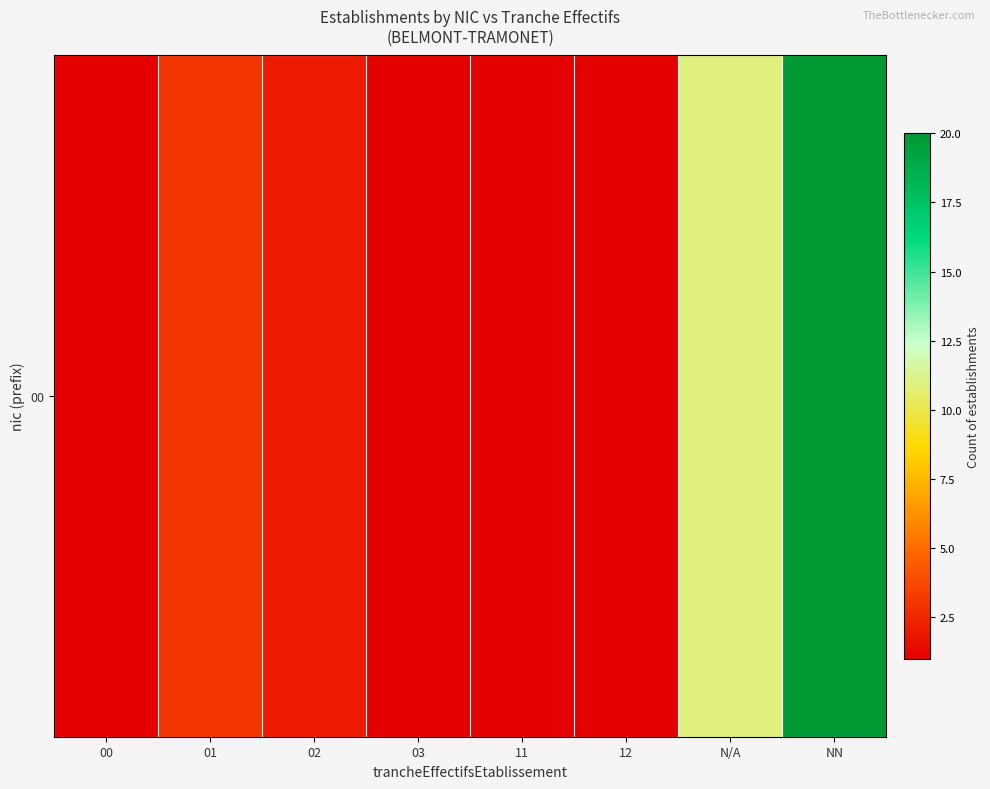

Rank the categories by value from highest to lowest.

NN, N/A, 01, 02, 00, 03, 11, 12